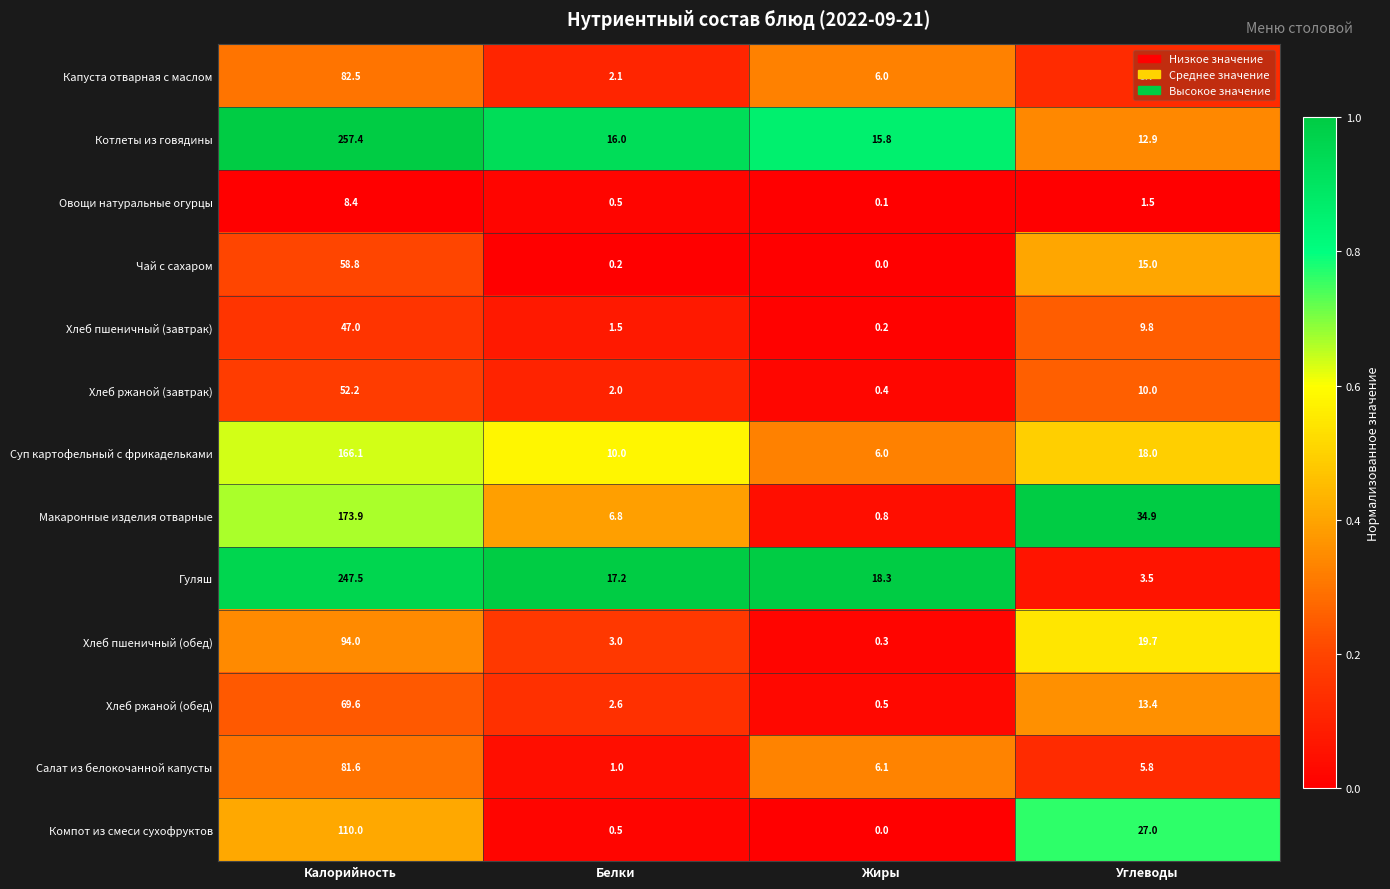

Rank the series by their maximum value, from highest to lowest.

Котлеты из говядины, Гуляш, Макаронные изделия отварные, Суп картофельный с фрикадельками, Компот из смеси сухофруктов, Хлеб пшеничный (обед), Капуста отварная с маслом, Салат из белокочанной капусты, Хлеб ржаной (обед), Чай с сахаром, Хлеб ржаной (завтрак), Хлеб пшеничный (завтрак), Овощи натуральные огурцы